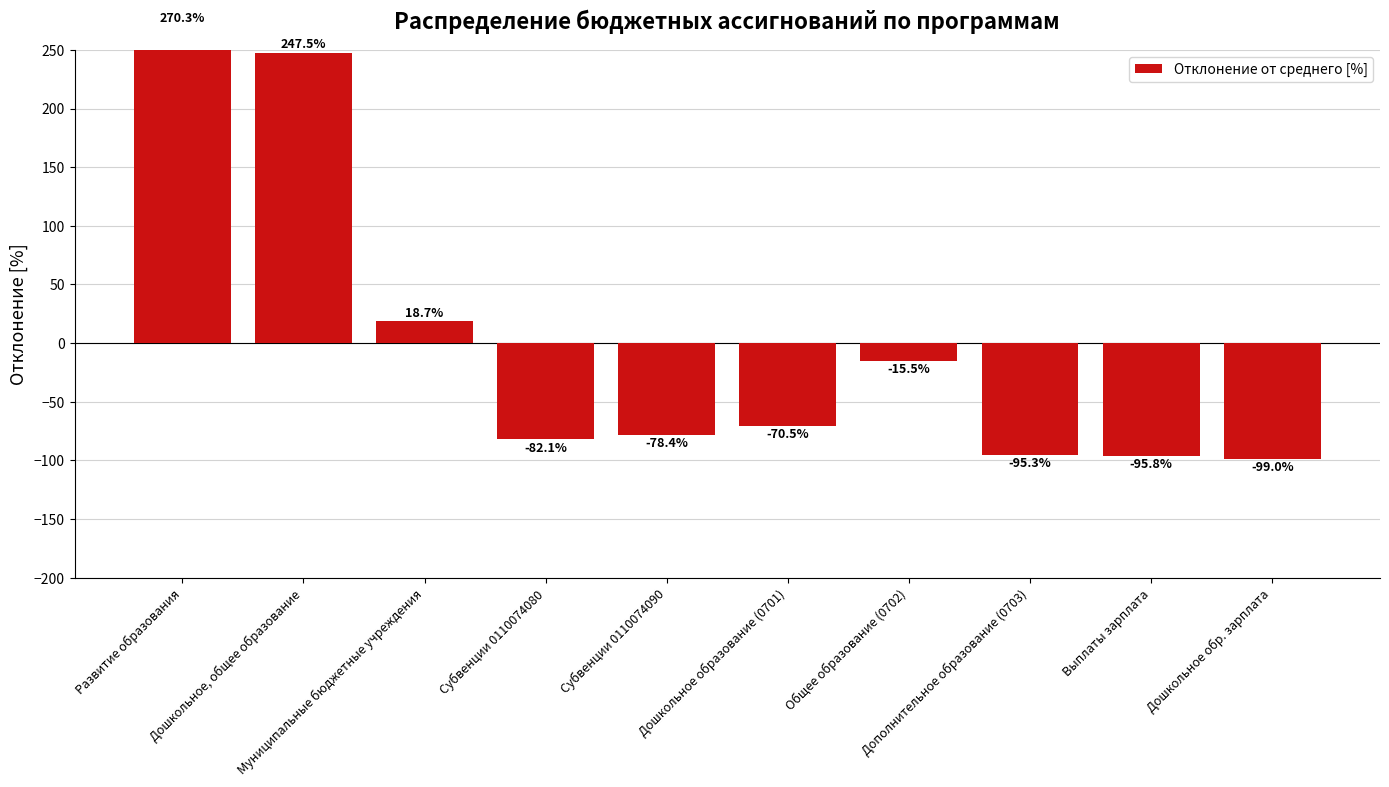

How many bars are there in total?

10